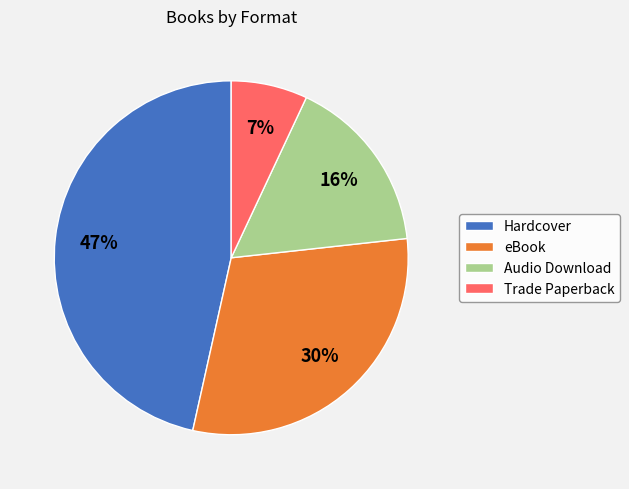

What percentage is the Hardcover slice, to the nearest percent?

47%